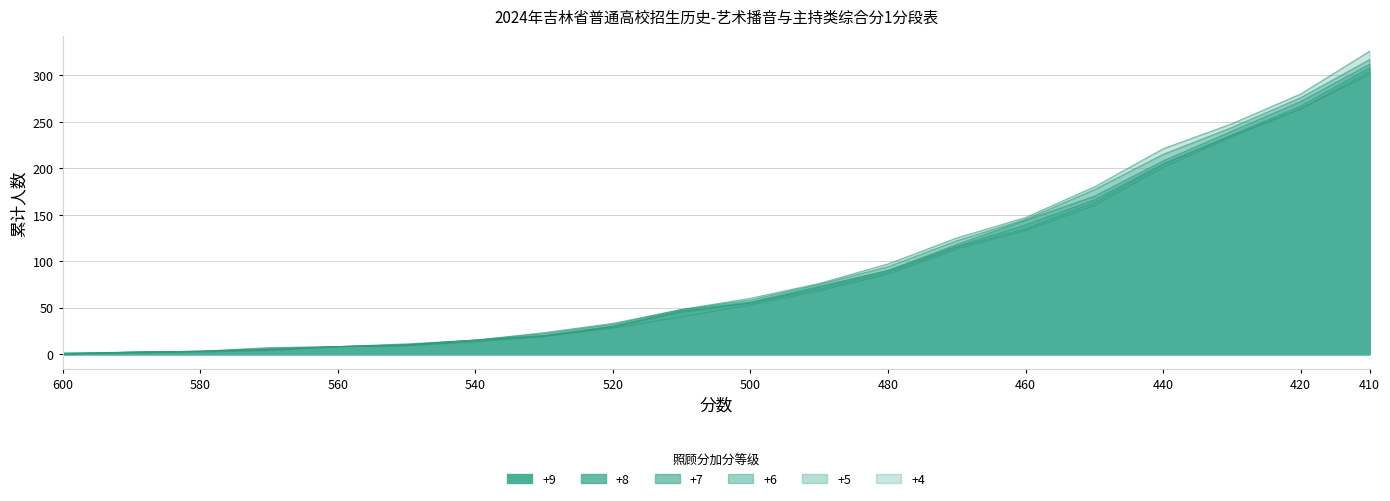

What is the maximum value for +7?

308